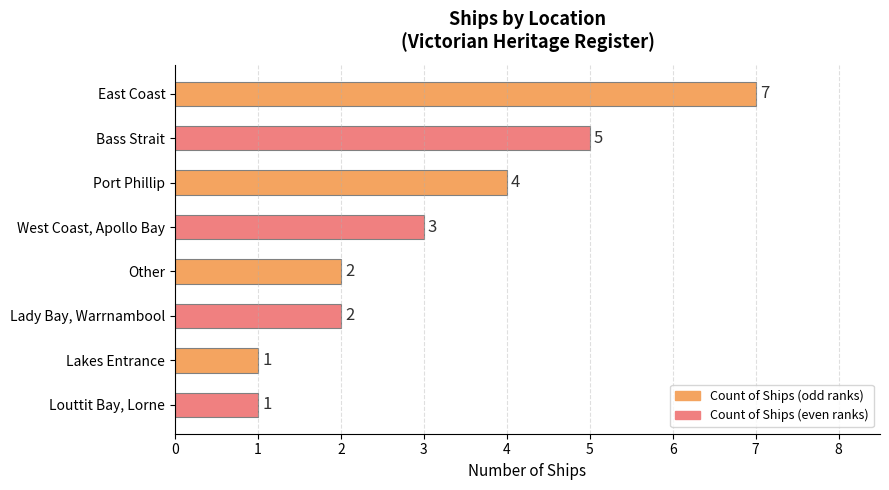

What is the maximum value shown in the chart?

7